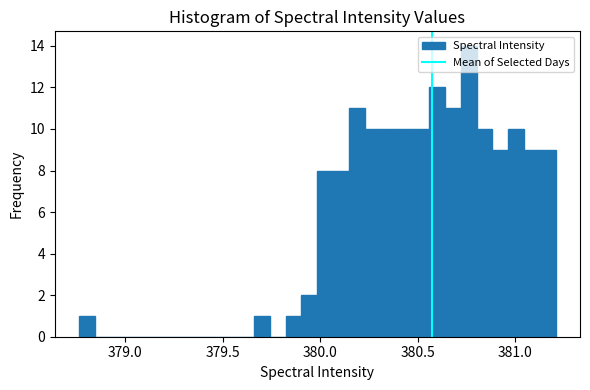

Around what value on the x-axis is the tallest bar? Give the approximate position of its centre, as read against the axis.

380.75